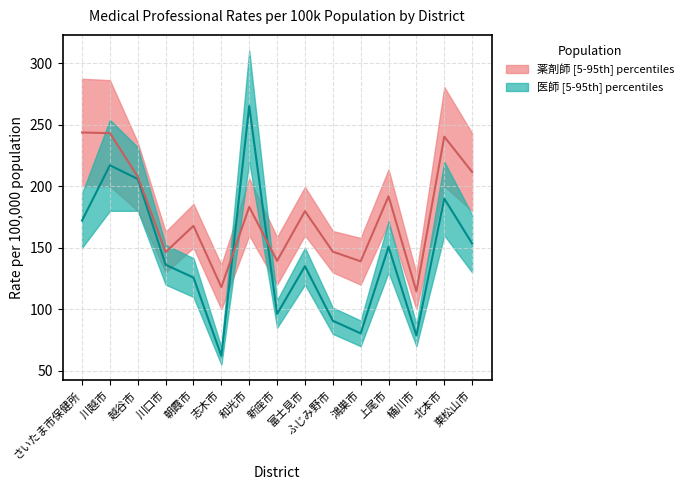

Between 上尾市 and 北本市, which series saw the biggest shift?

薬剤師_10万対_upper